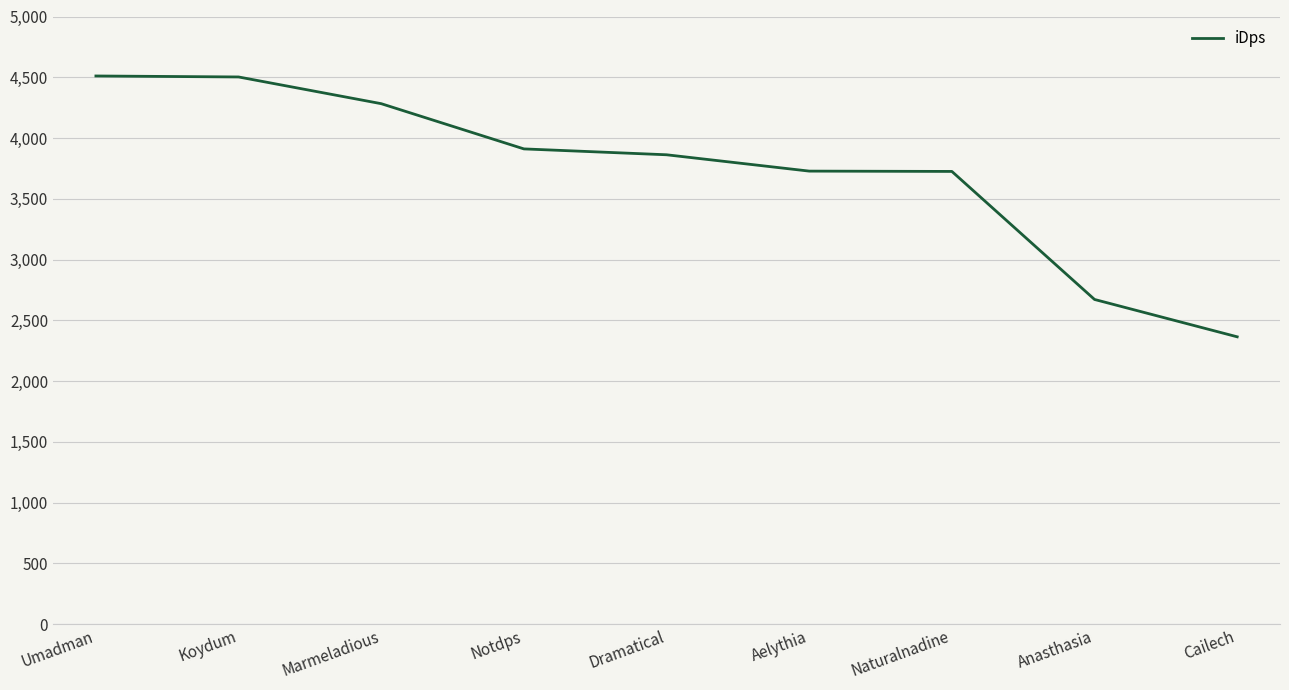

Approximately how many times larger is the value at Aelythia compared to Dramatical?

1.0